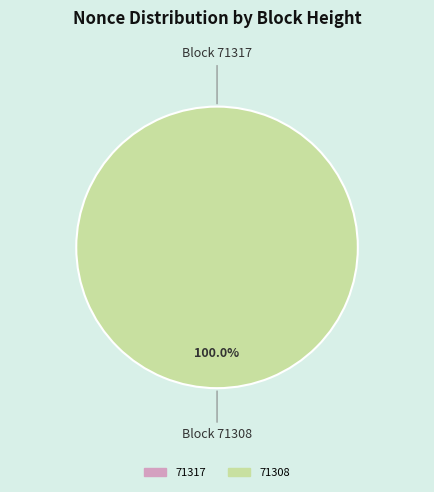

Is the sum of 71308 and 71317 greater than half?

Yes